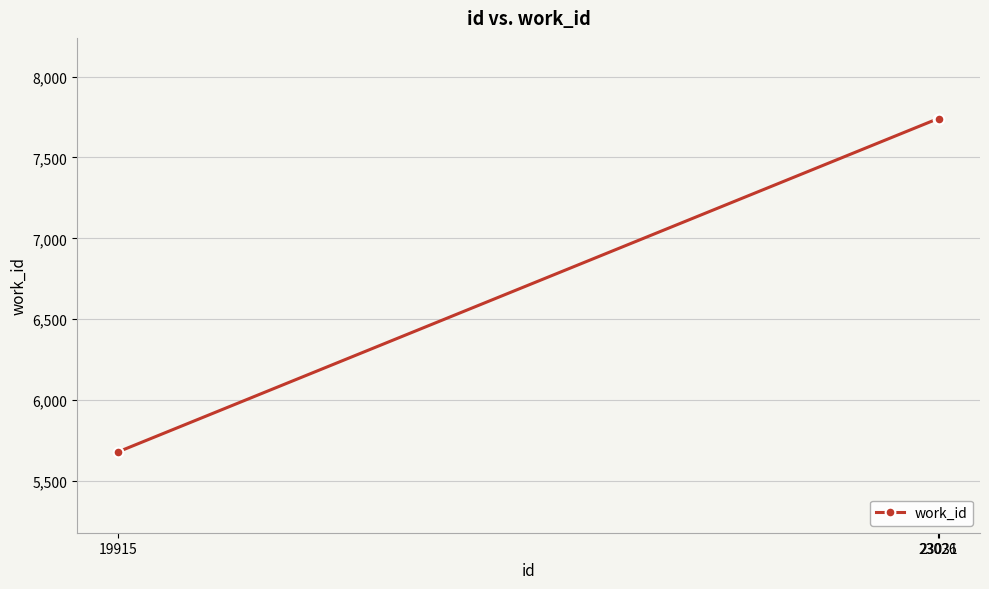

Count the values in the range 5681 to 7739.

3